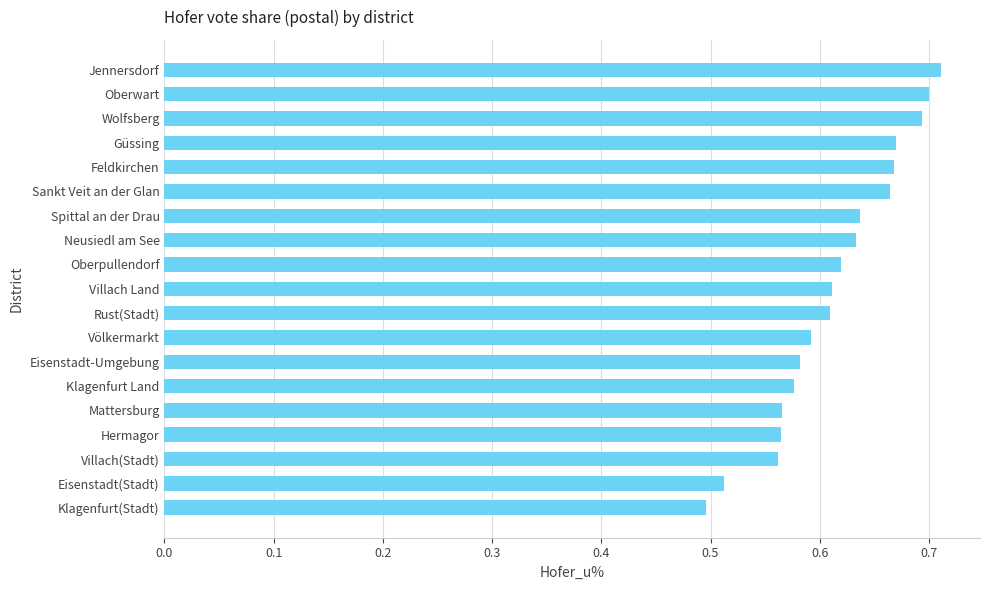

How many values are between 0 and 1?

19